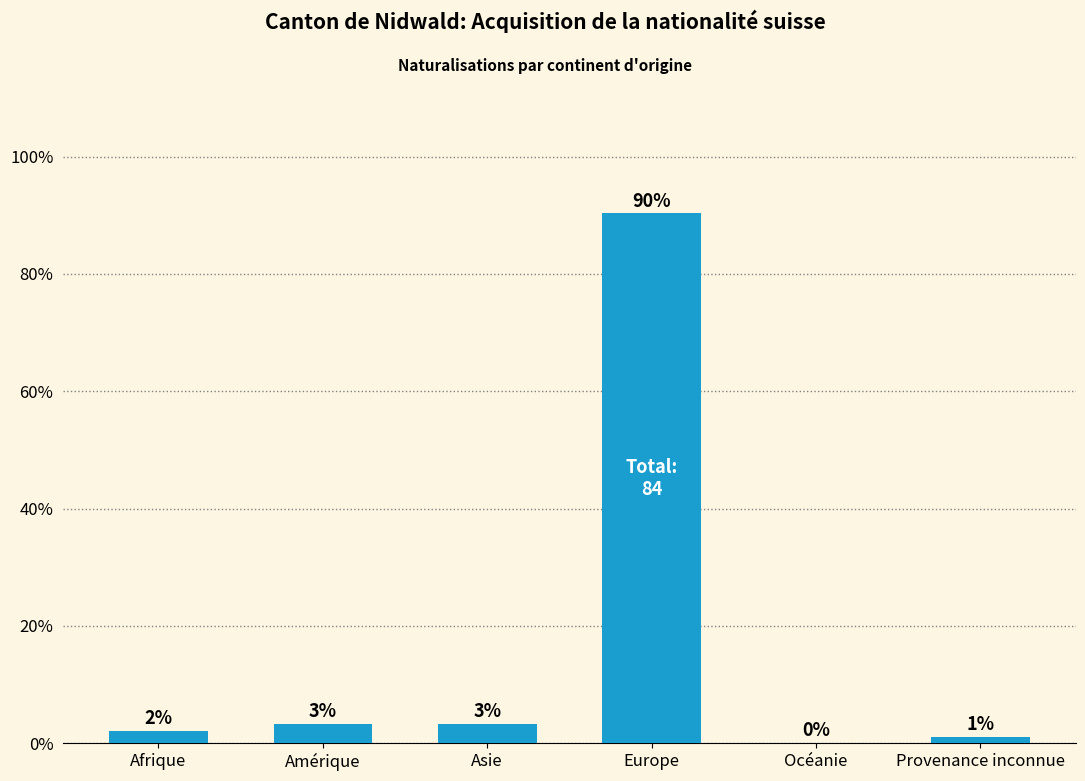

Rank the categories by value from highest to lowest.

Europe, Amérique, Asie, Afrique, Provenance inconnue, Océanie